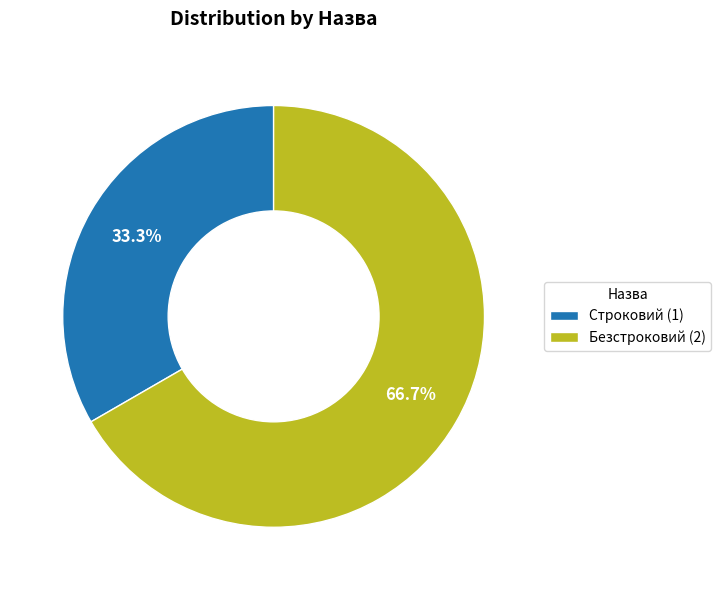

What is the ratio of the value at Строковий to the value at Безстроковий?

0.5